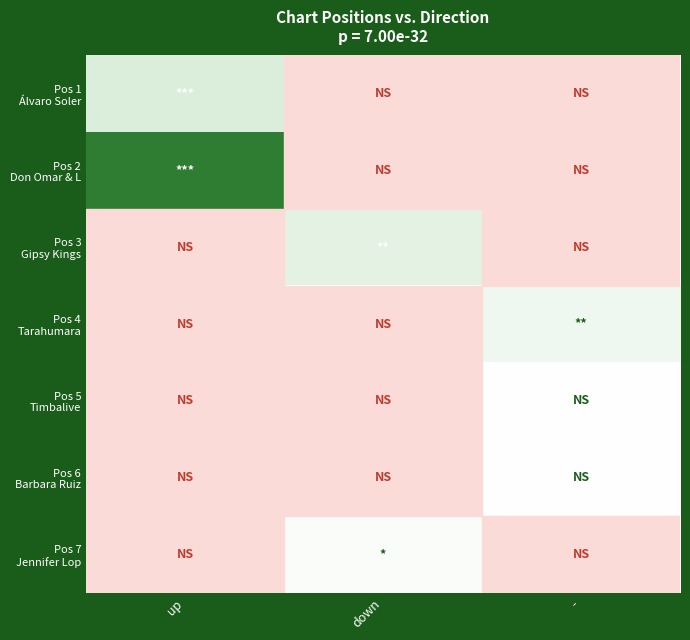

Which has a higher value, down or -?

down